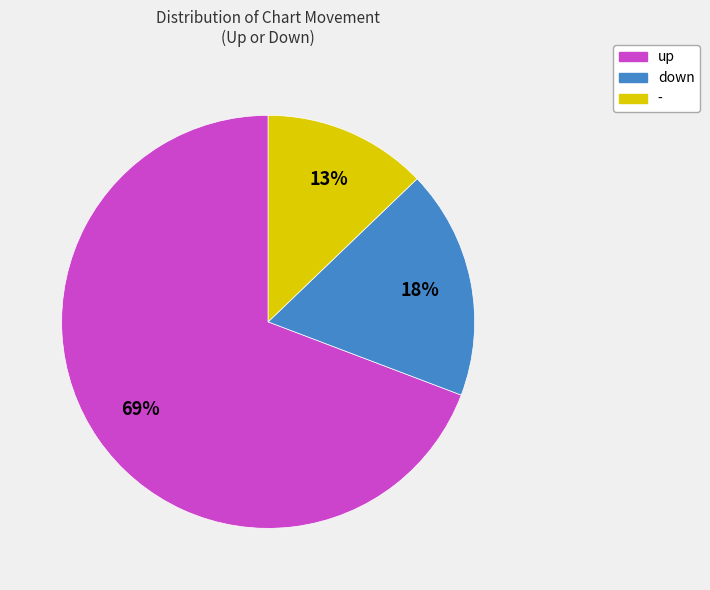

How many slices are in this pie chart?

3